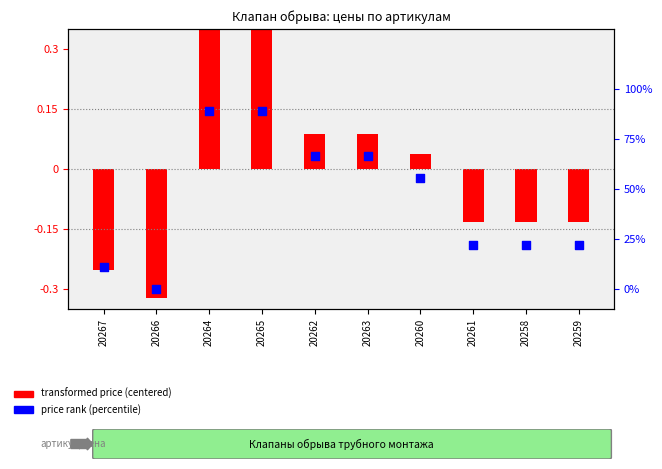

Which series reaches the maximum Y coordinate?

price rank (percentile)